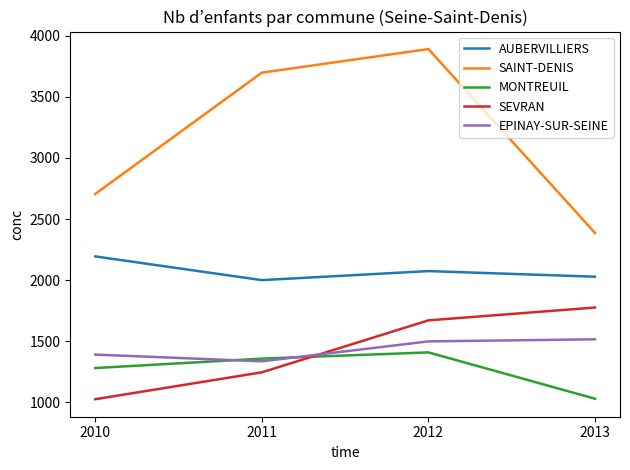

Is it true that AUBERVILLIERS equals 2194 at 2010?

True